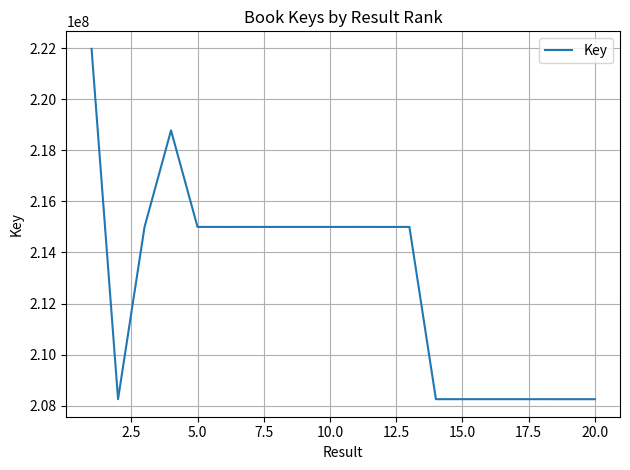

What is the difference between the maximum and minimum values?

13710733